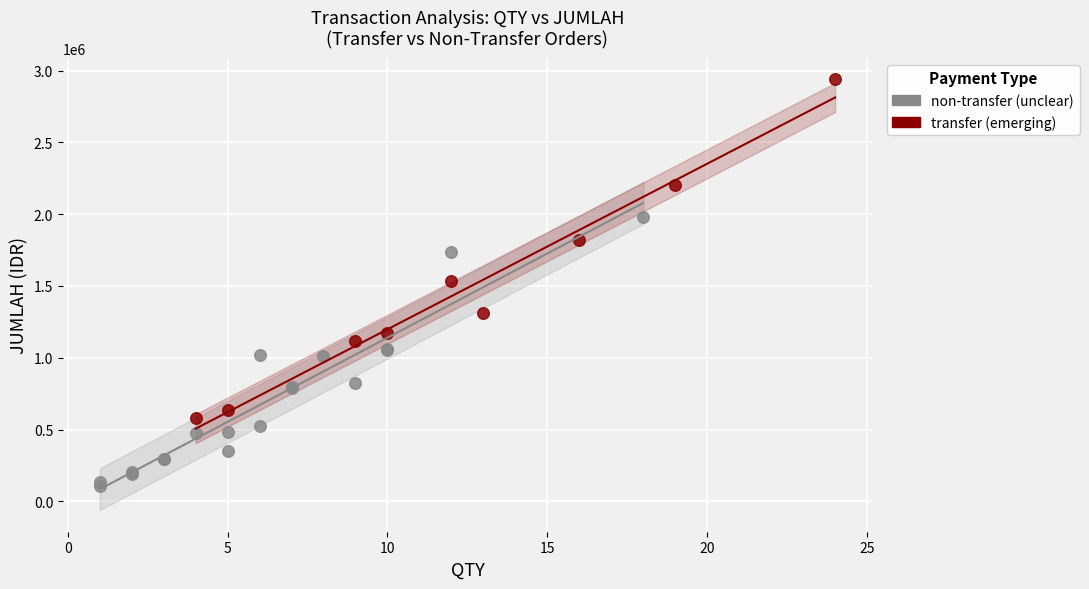

Which series contains the highest Y value?

transfer (emerging)